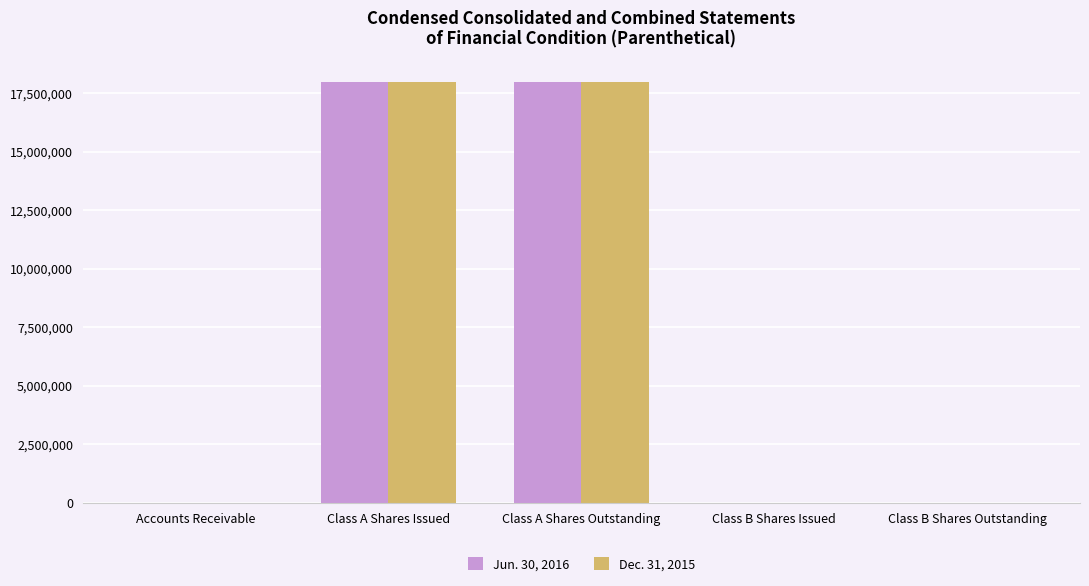

Count the number of categories in the chart.

5